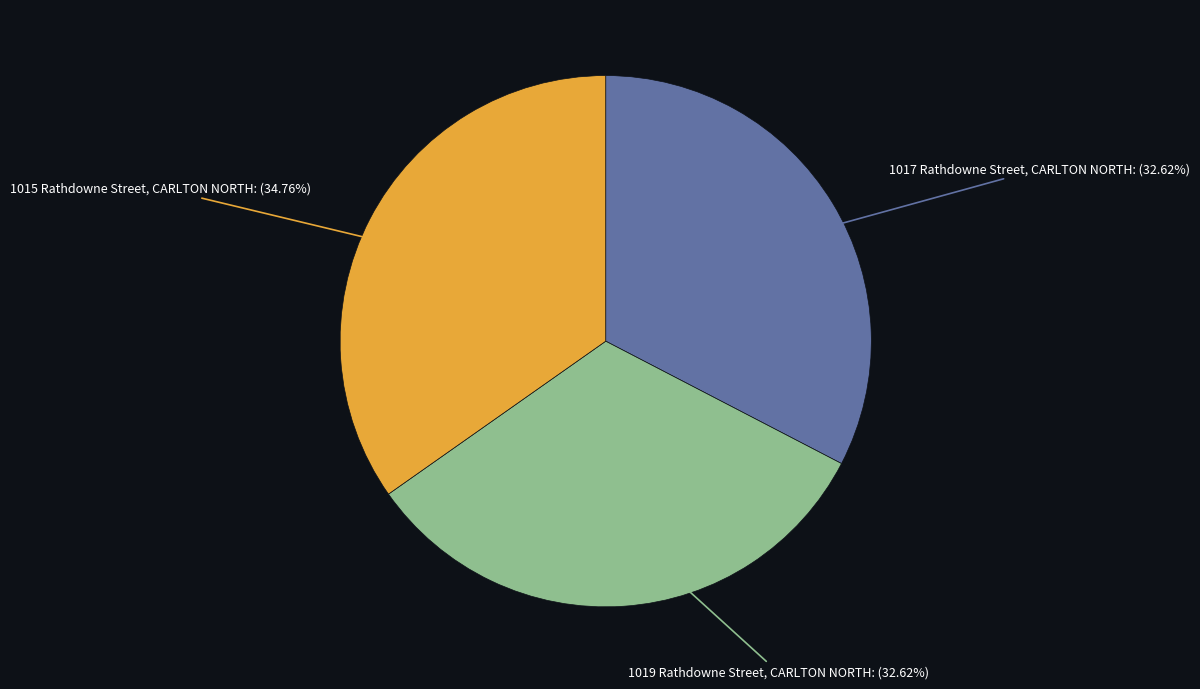

Does any single category account for the majority?

No